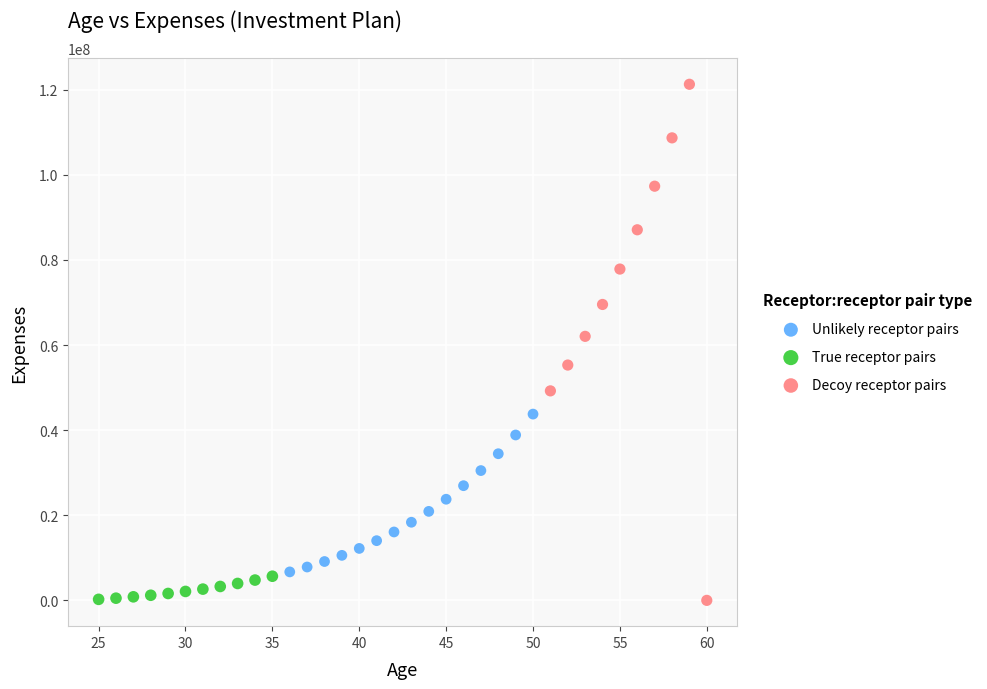

Which series has the widest spread of Y values?

Decoy receptor pairs